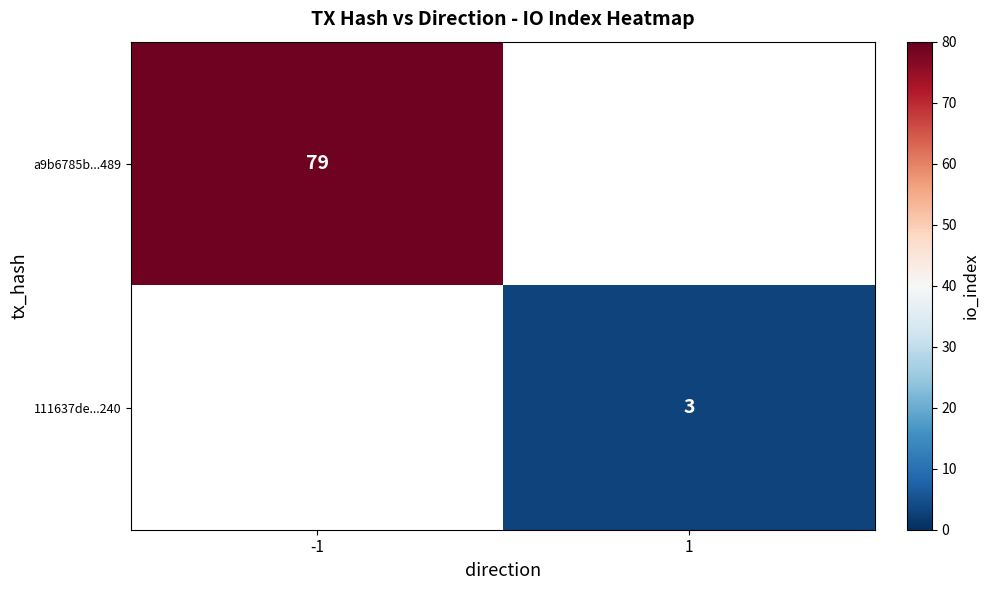

Is the value of a9b6785b...489 at -1 greater than the value of 111637de...240 at 1?

Yes